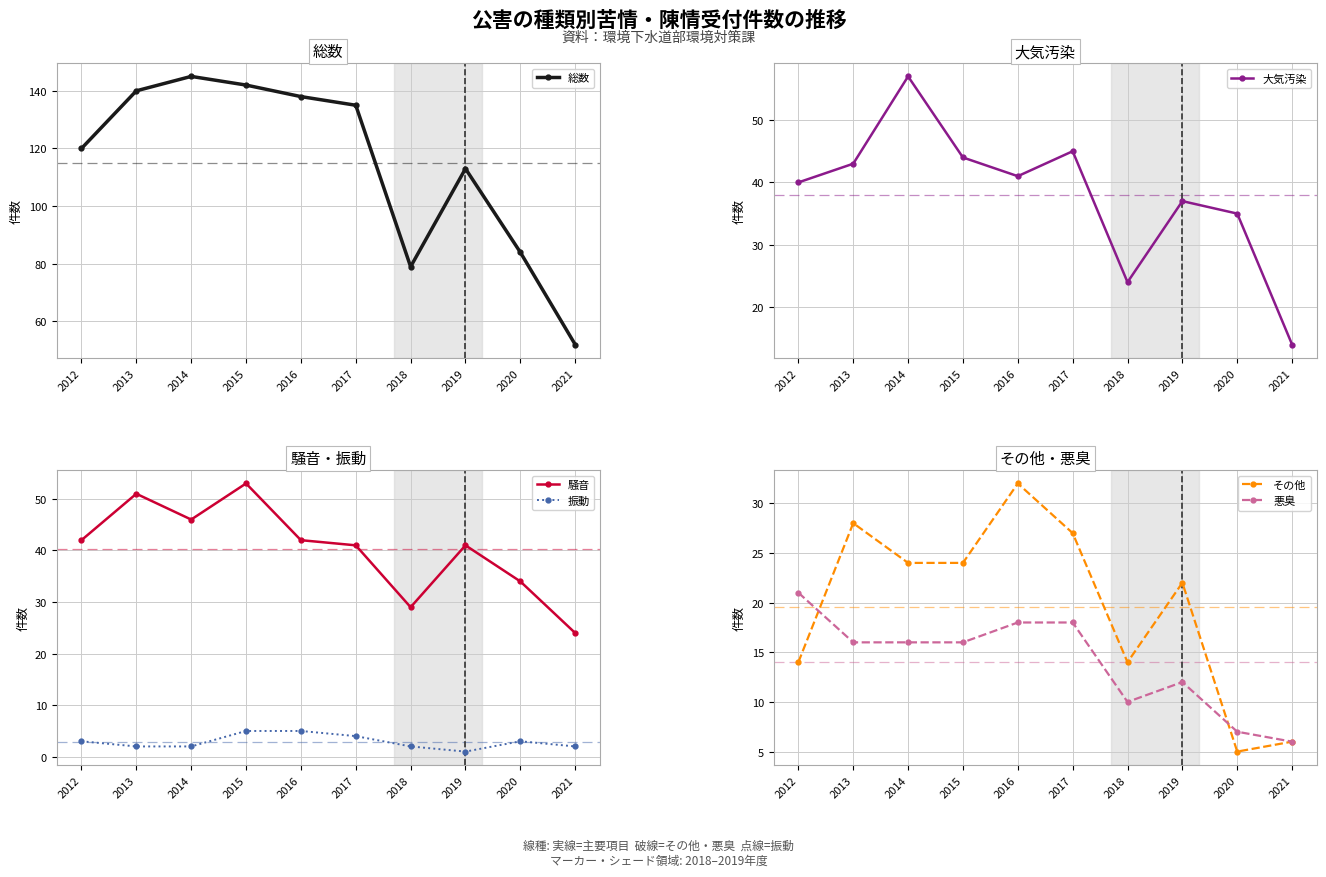

What is the total value across all series at 2021?

104